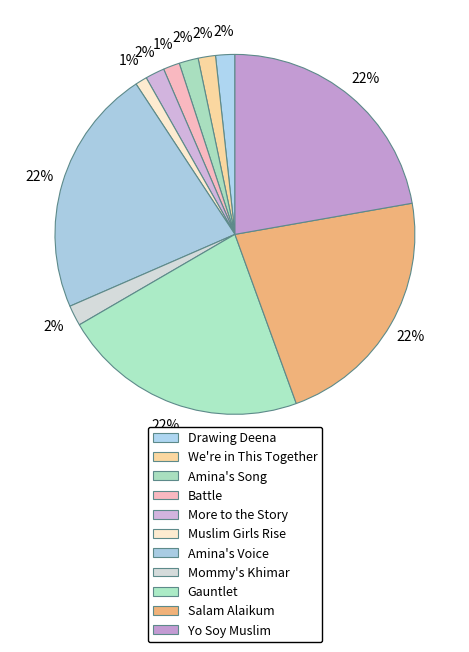

Between More to the Story and Amina's Voice, which is larger?

Amina's Voice